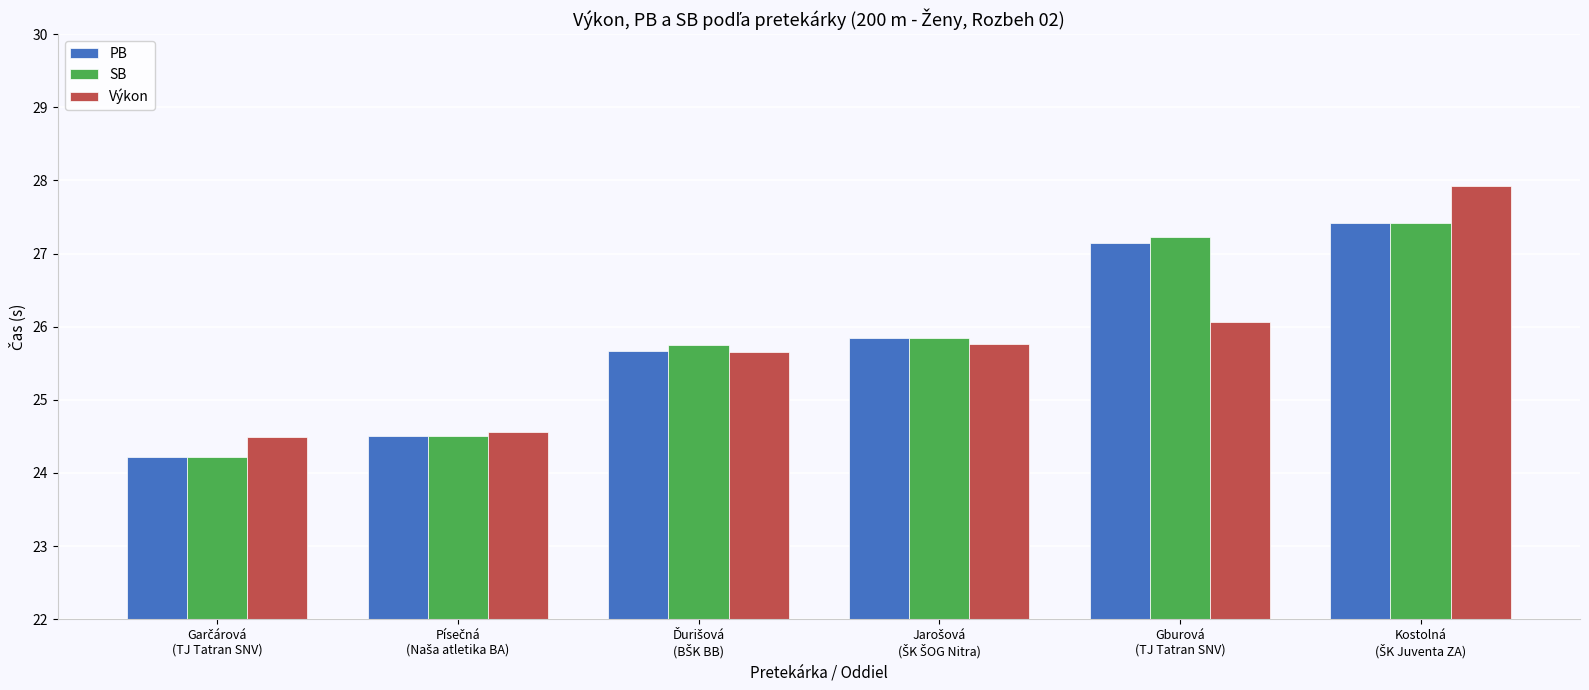

Reading right to left, what are all the values shown in this chart?

PB: 27.4	27.1	25.9	25.7	24.5	24.2
SB: 27.4	27.2	25.9	25.8	24.5	24.2
Výkon: 27.9	26.1	25.8	25.7	24.6	24.5